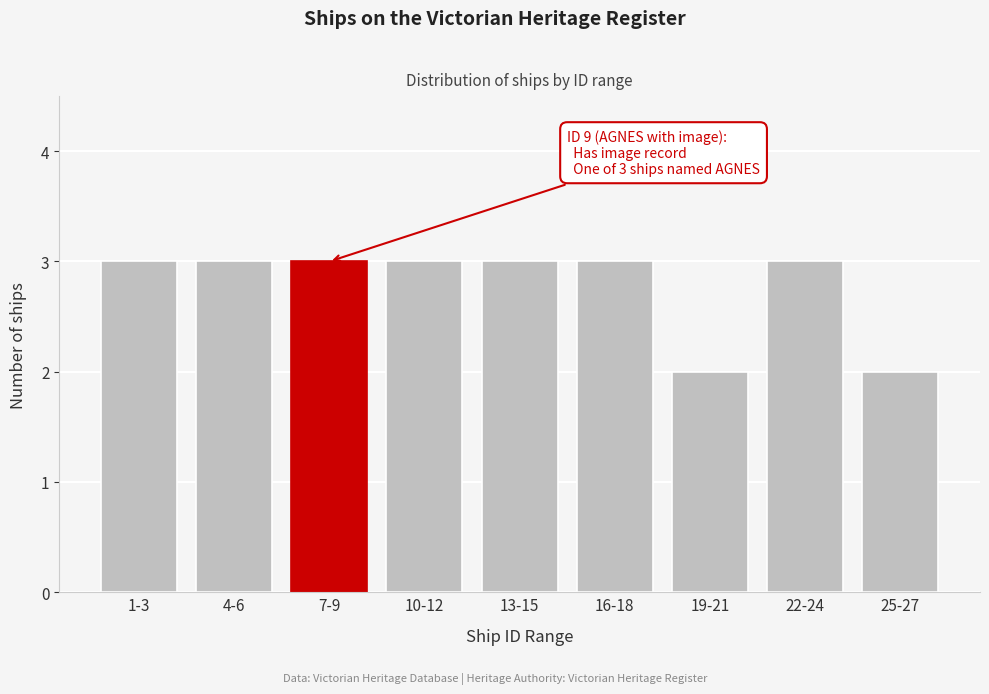

Reading left to right, list all the values displayed in this chart.

3	3	3	3	3	3	2	3	2